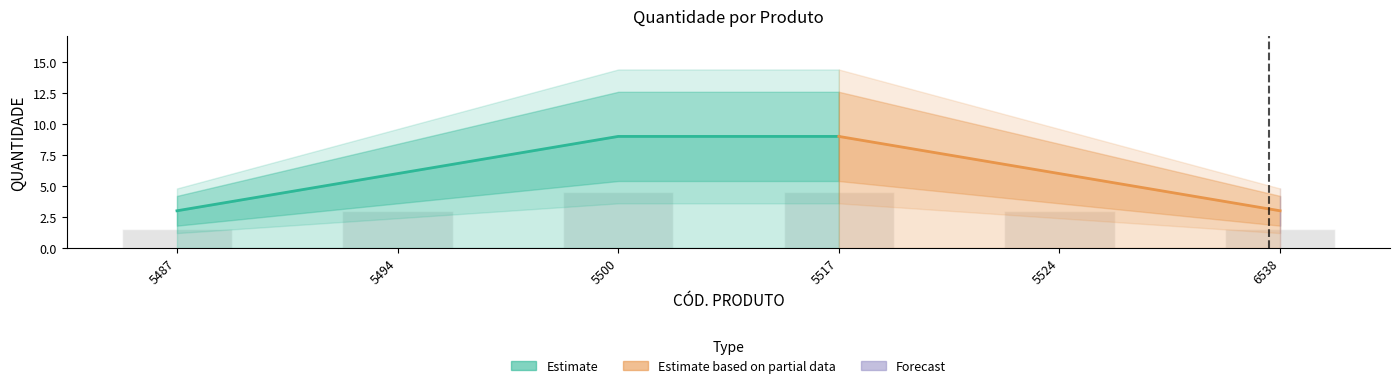

What is the difference between the maximum and minimum values?

3.0